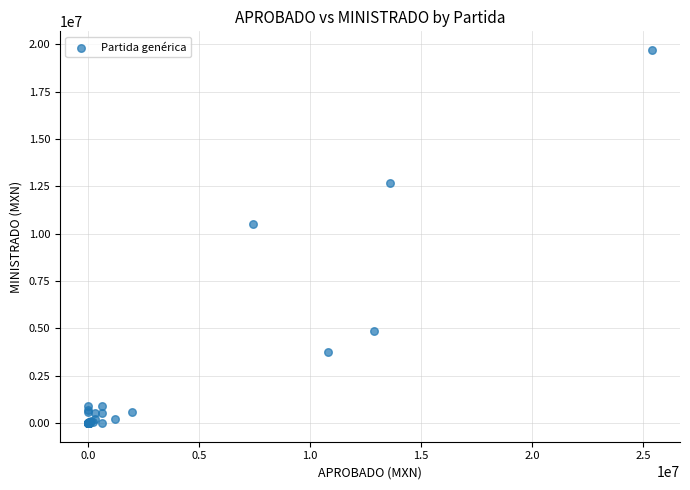

What Y value in the scatter plot is closest to 9850344?

10500000.0